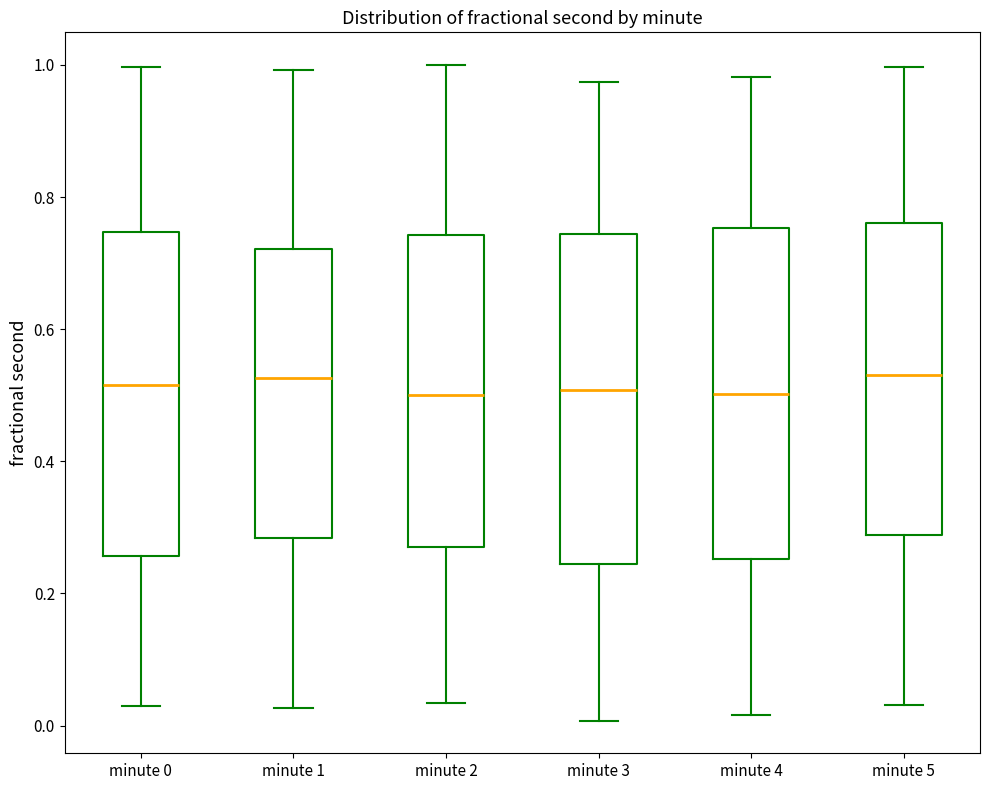

Reading left to right, transcribe this box plot: for each box, give where its median line is, the range the box spans, and where its two whiskers end, as read against the y-axis. The values are not printed on the chart, so give them approximately, as read against the axis.

minute 0: median 0.52, box 0.26 to 0.74, whiskers 0.02 to 1.00
minute 1: median 0.52, box 0.28 to 0.72, whiskers 0.02 to 1.00
minute 2: median 0.50, box 0.28 to 0.74, whiskers 0.04 to 1.00
minute 3: median 0.50, box 0.24 to 0.74, whiskers 0.00 to 0.98
minute 4: median 0.50, box 0.26 to 0.76, whiskers 0.02 to 0.98
minute 5: median 0.54, box 0.28 to 0.76, whiskers 0.04 to 1.00